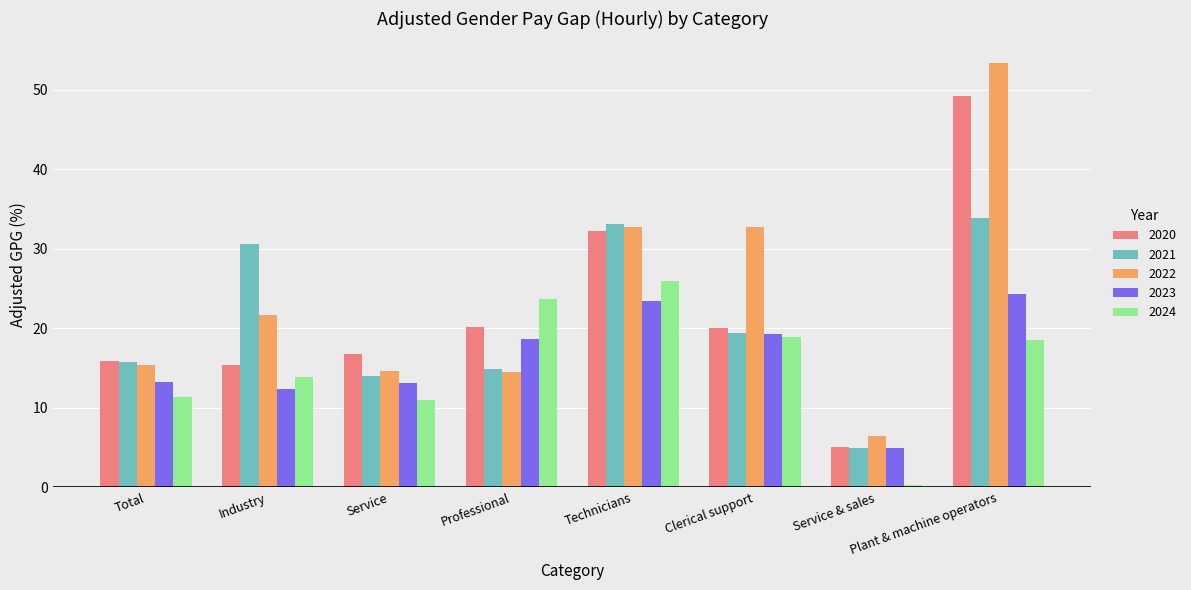

Which series changed the most between Professional and Clerical support?

2022